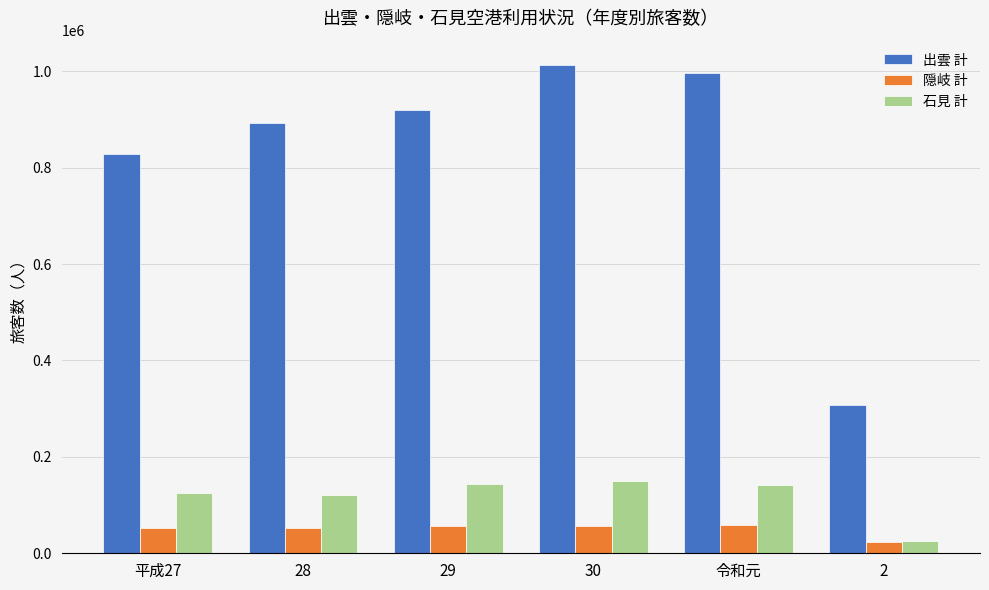

Where is 石見 計 nearest to the value 86801?

28